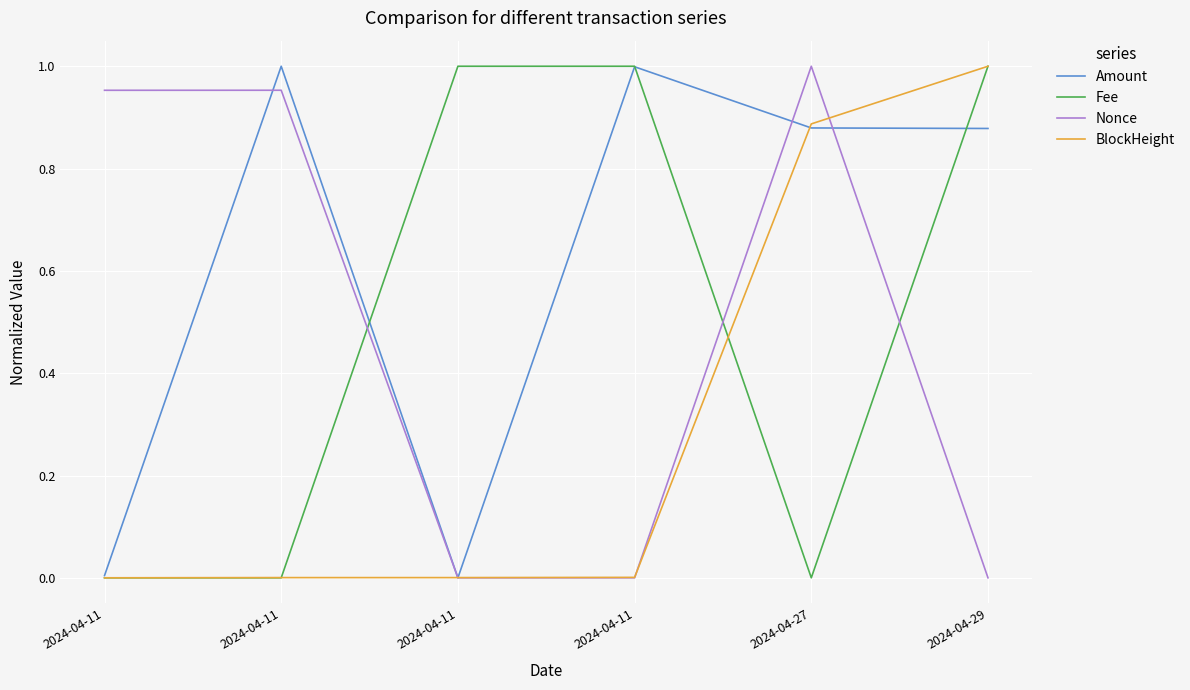

Is it true that Amount equals 1.6 at 2024-04-27?

False